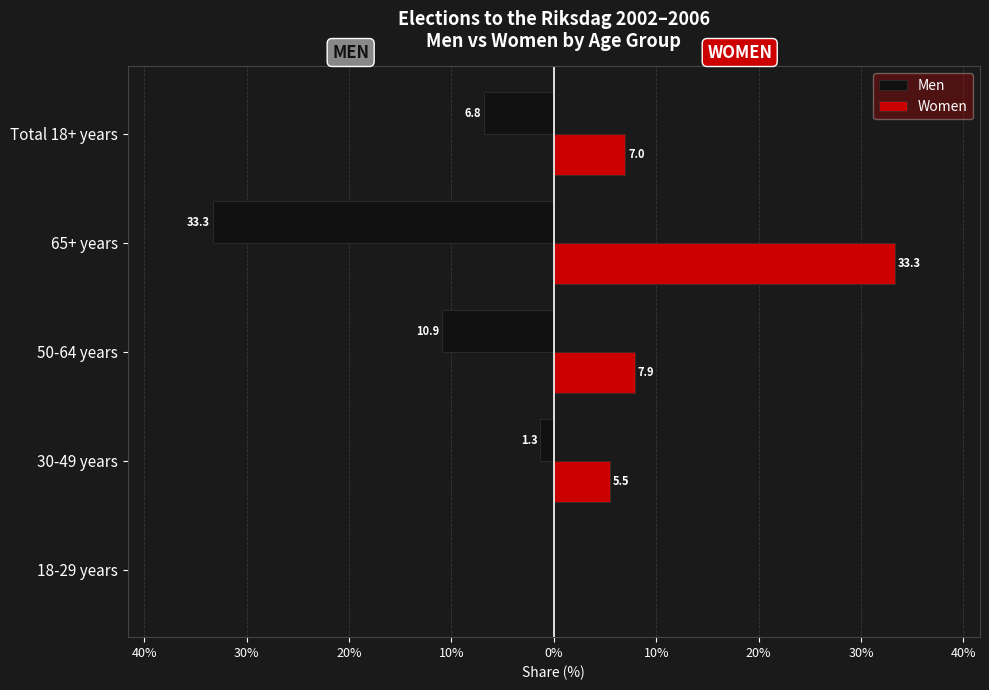

What is the value of the Women bar at the 5th from the left?

7.0